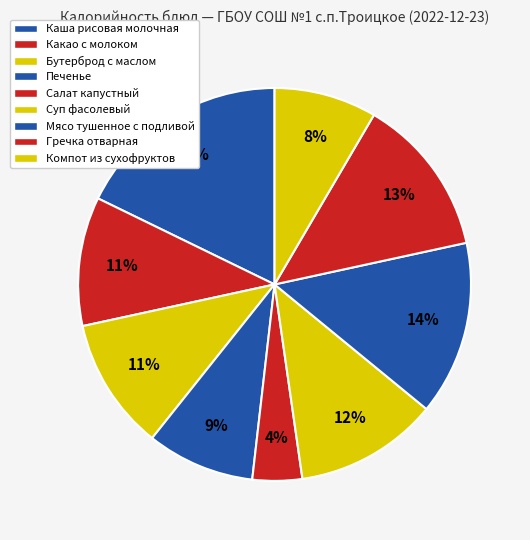

How many segments does this pie chart have?

9